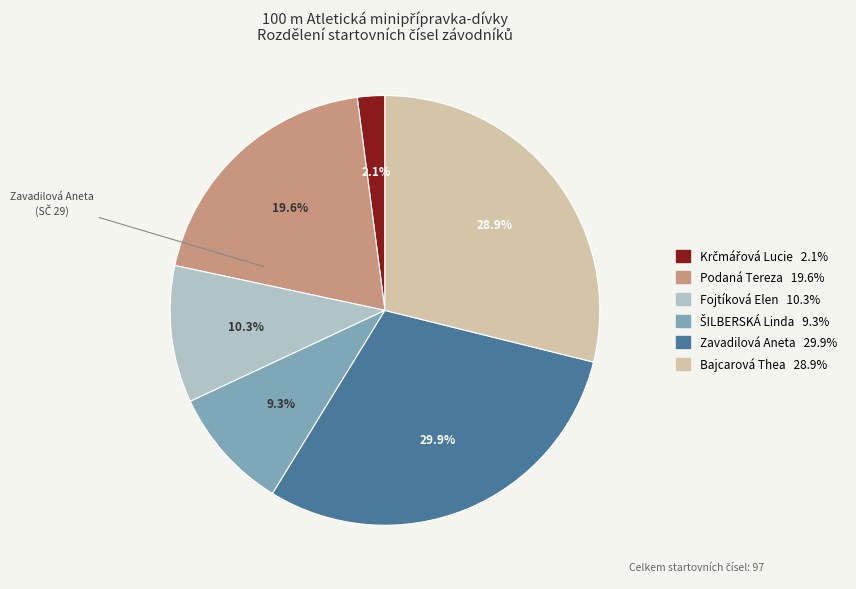

How many slices are in this pie chart?

6